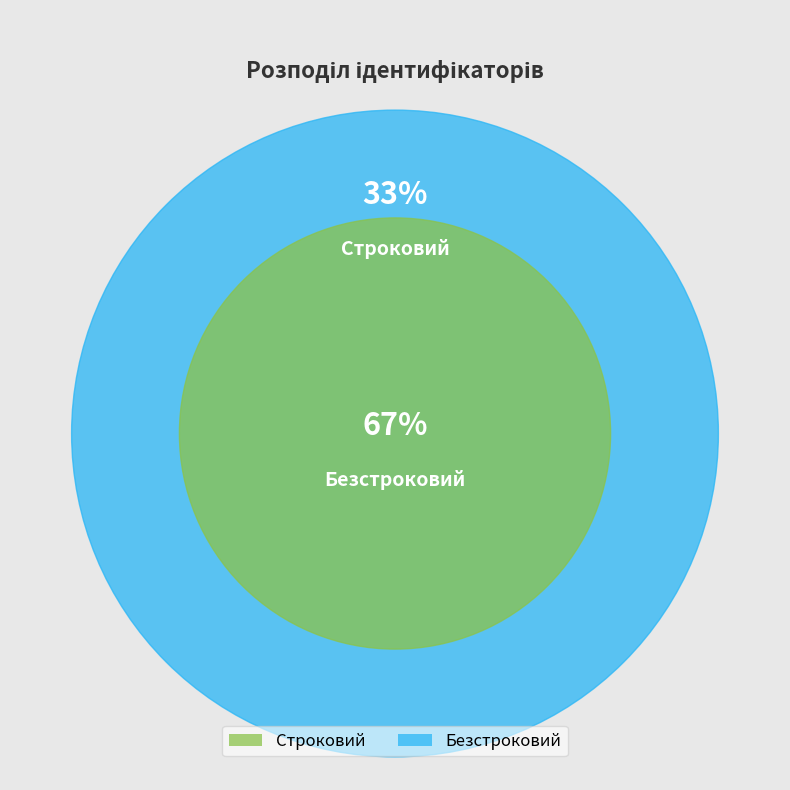

What is the ratio of the value at Строковий to the value at Безстроковий?

0.5